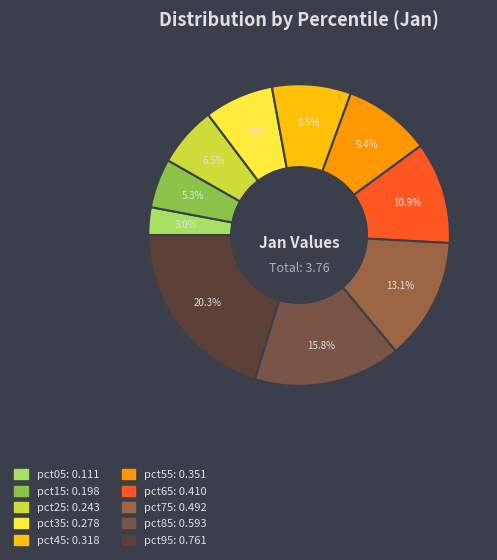

Does pct15 account for over 50% of the chart?

No